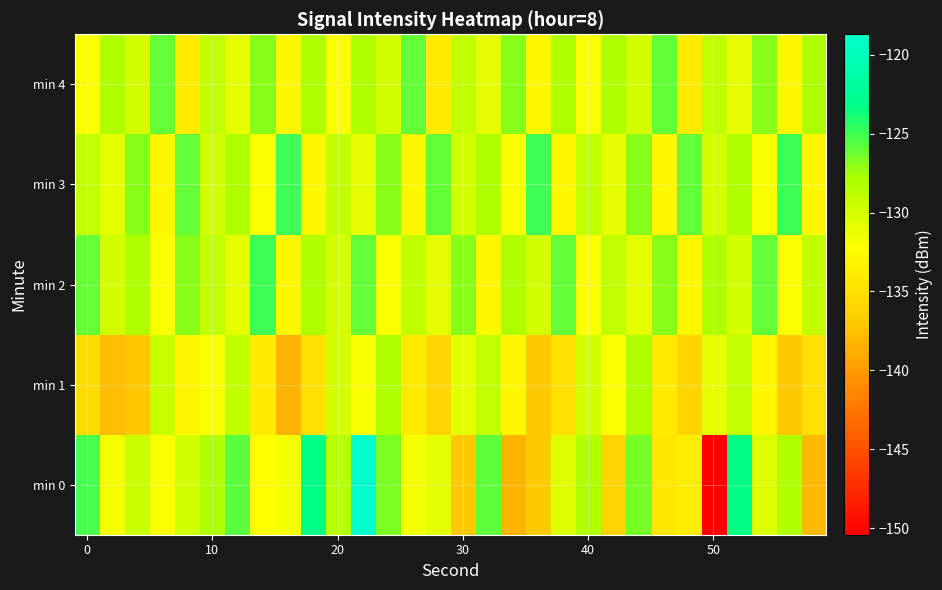

Which series has the largest range (max minus min)?

row_0